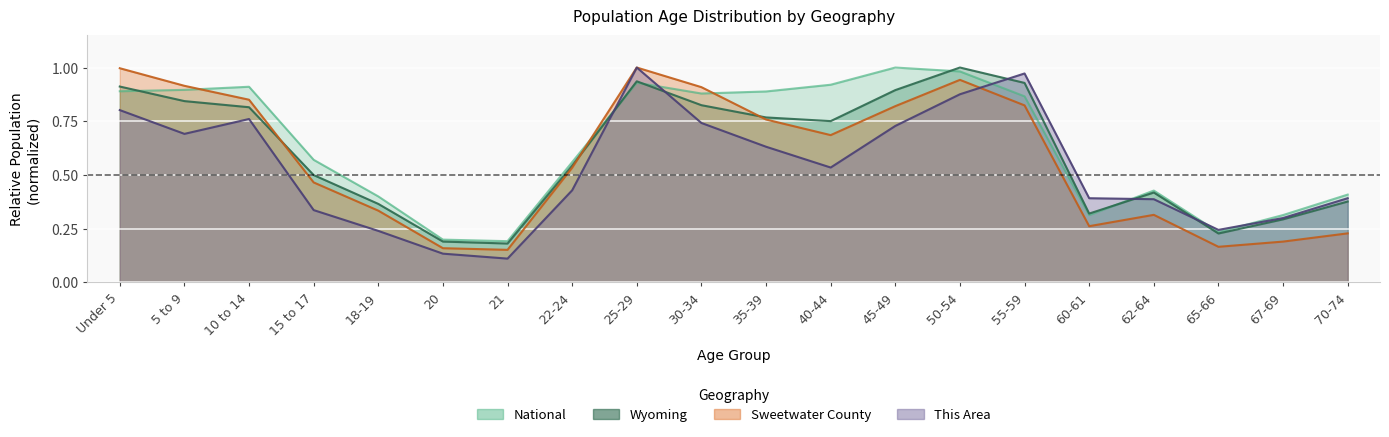

What is the label of the 1st point from the left?

Under 5